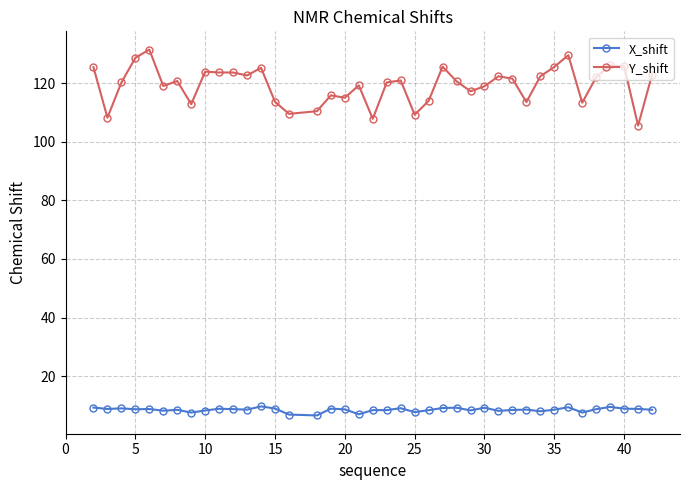

What is the difference between the second highest and minimum values in the Y_shift series?

24.0